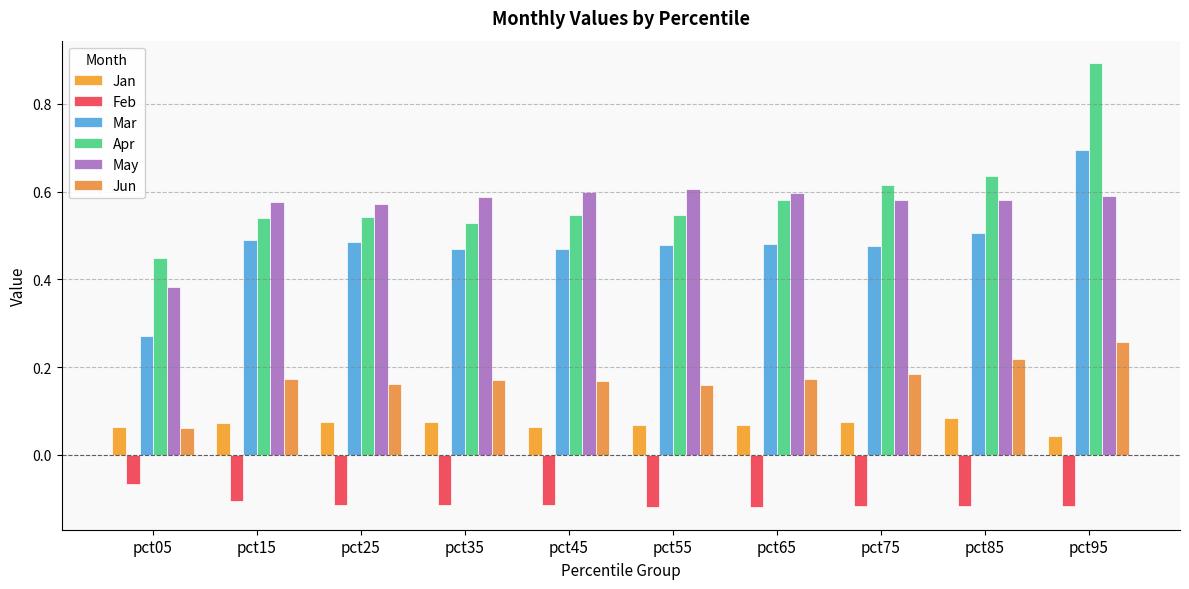

Are the bars horizontal?

No